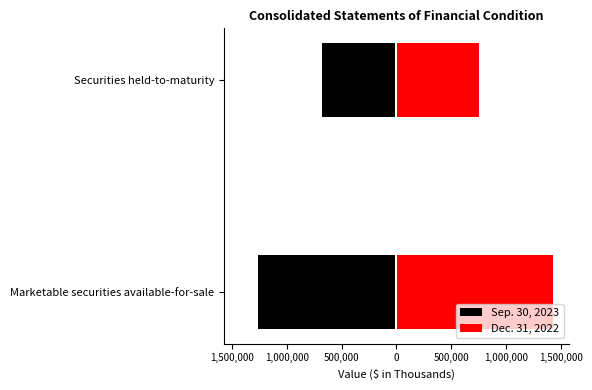

Is the value of Sep. 30, 2023 at Securities held-to-maturity greater than the value of Dec. 31, 2022 at Securities held-to-maturity?

No